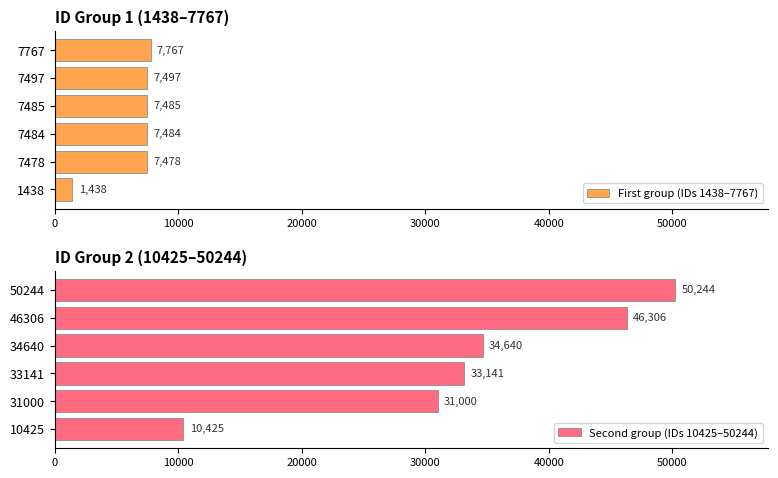

The First group (IDs 1438–7767) series shows 7767 at 7767. True or false?

True